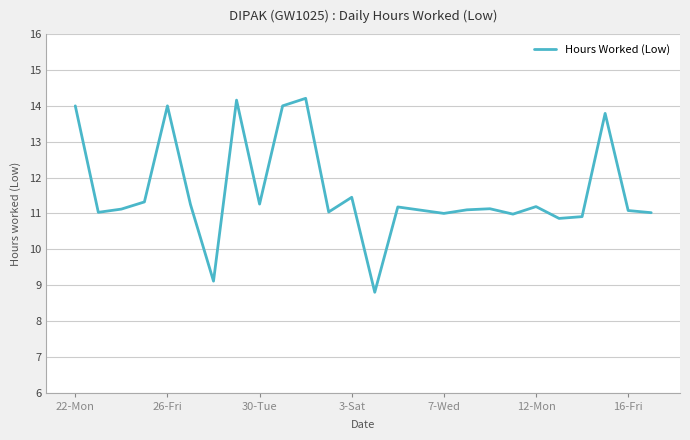

What is the minimum value shown in the chart?

8.8